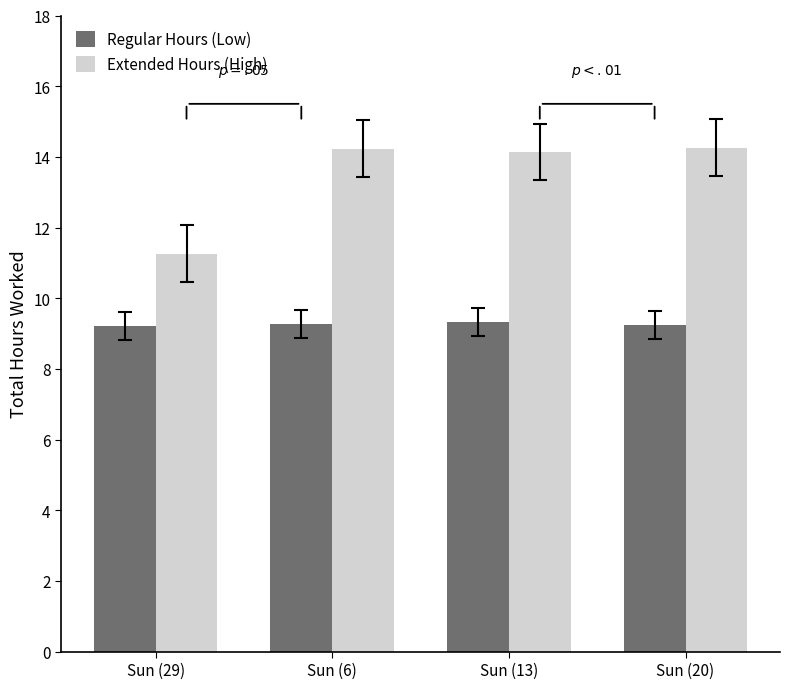

At how many categories does at least one series exceed 12?

3